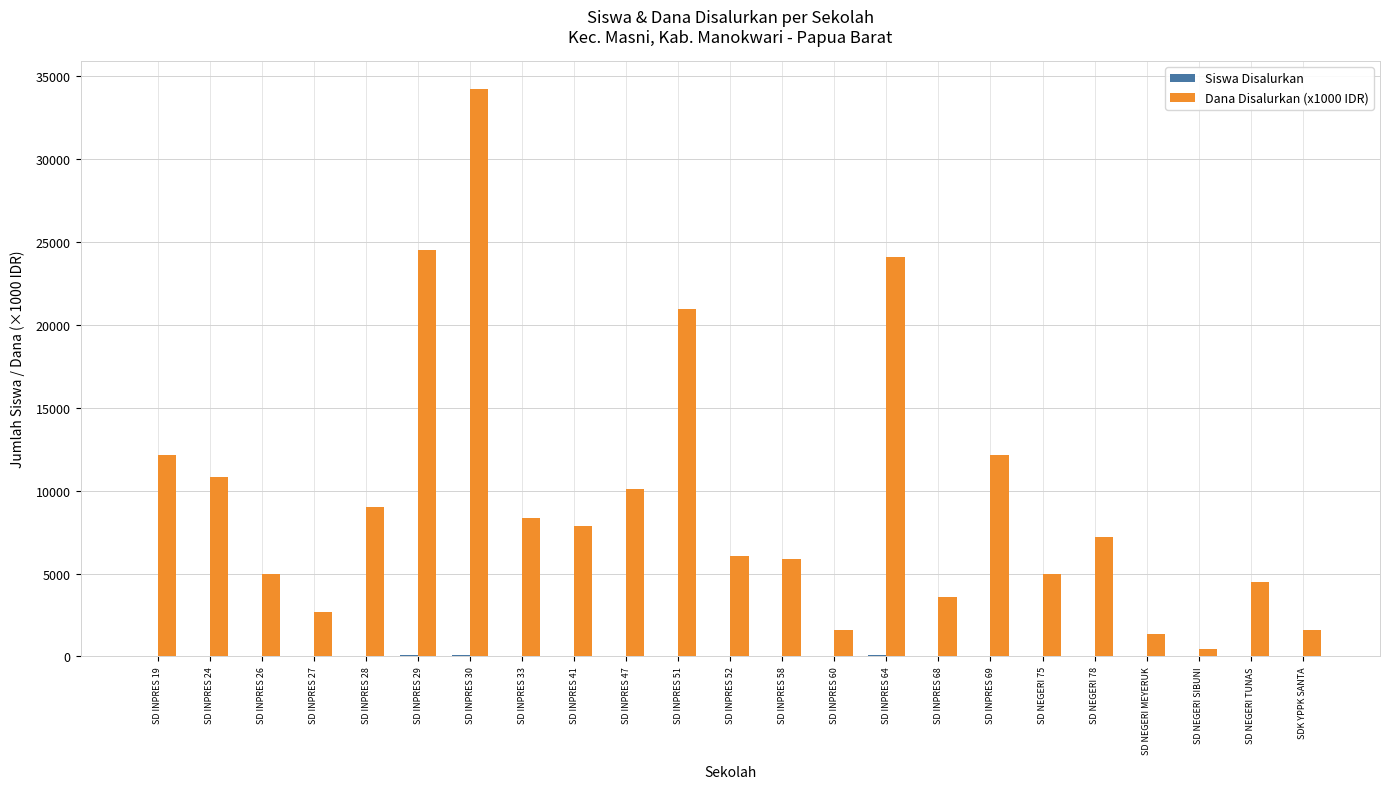

What is the spread (max minus min) of values at SD INPRES 52?

6060